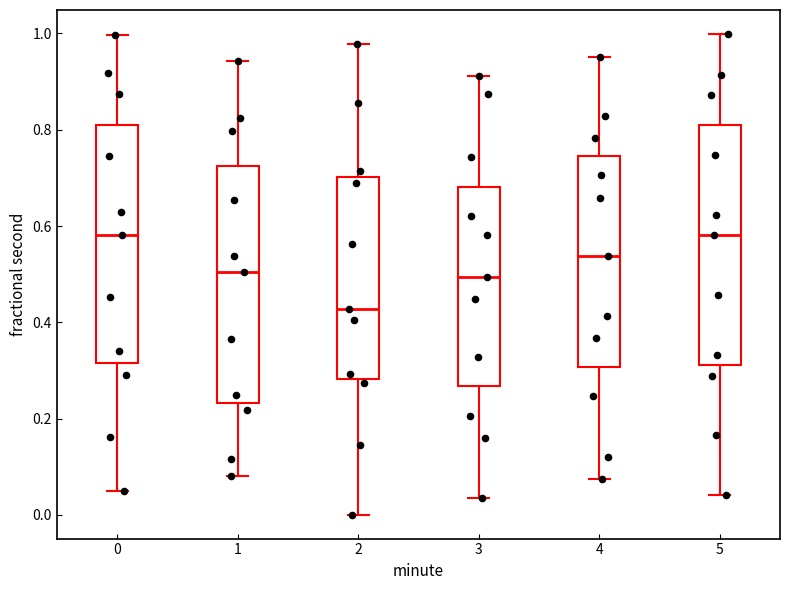

Reading left to right, transcribe this box plot: for each box, give where its median line is, the range the box spans, and where its two whiskers end, as read against the y-axis. The values are not printed on the chart, so give them approximately, as read against the axis.

0: median 0.58, box 0.32 to 0.80, whiskers 0.06 to 1.00
1: median 0.50, box 0.24 to 0.72, whiskers 0.08 to 0.94
2: median 0.42, box 0.28 to 0.70, whiskers 0.00 to 0.98
3: median 0.50, box 0.26 to 0.68, whiskers 0.04 to 0.92
4: median 0.54, box 0.30 to 0.74, whiskers 0.08 to 0.96
5: median 0.58, box 0.32 to 0.82, whiskers 0.04 to 1.00